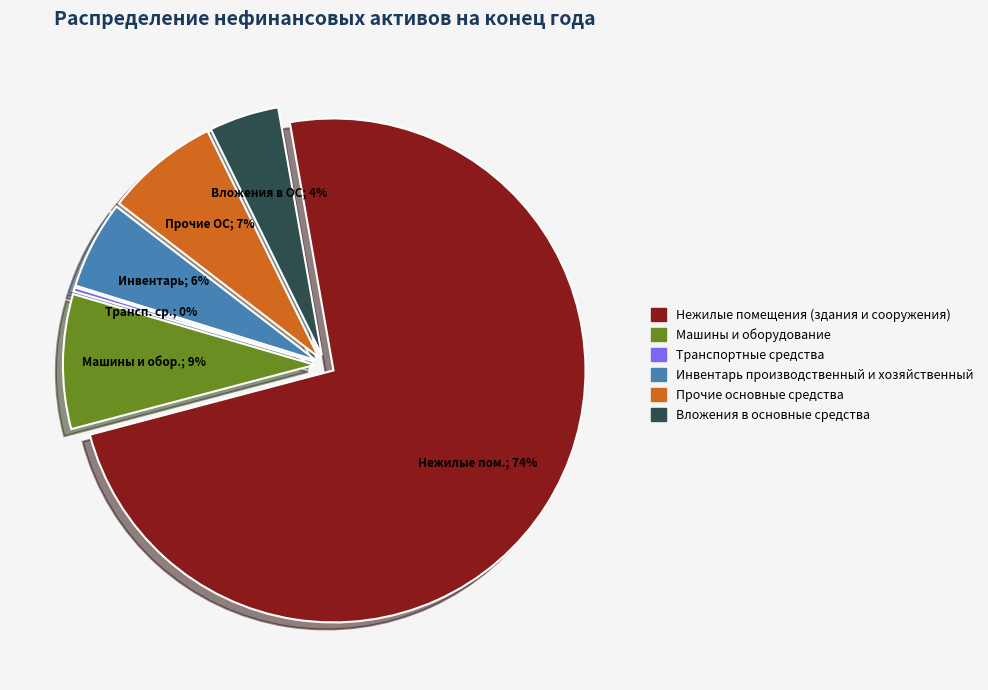

Count the number of slices in the pie.

6